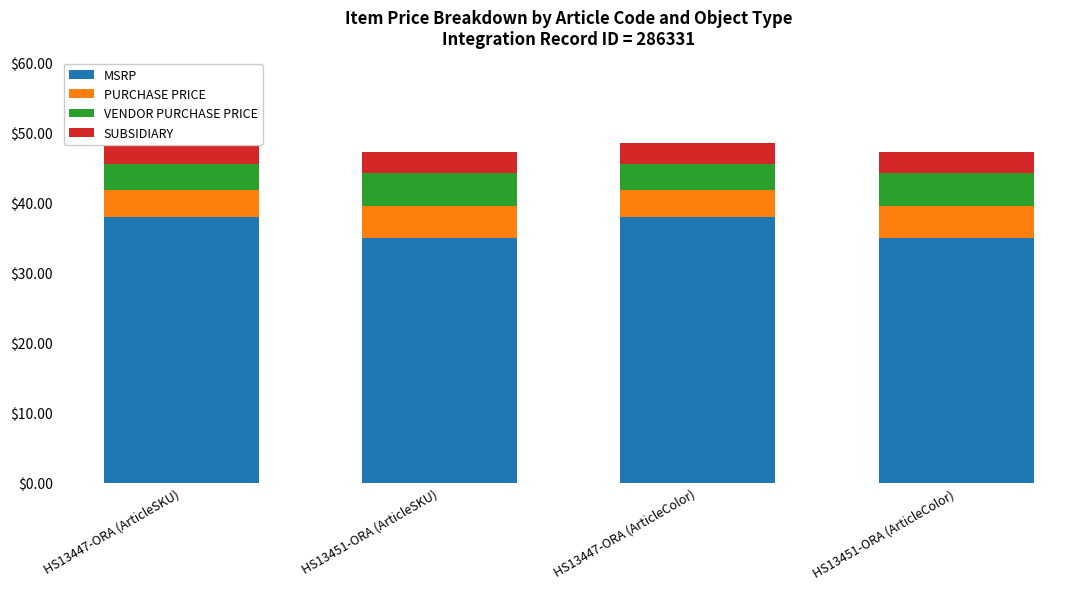

What is the maximum value for MSRP?

38.0